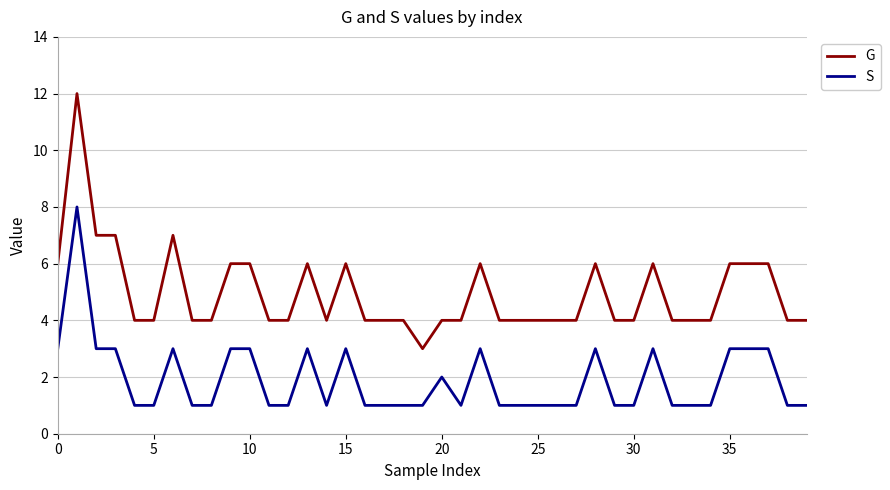

True or false: G and S intersect in this chart.

False